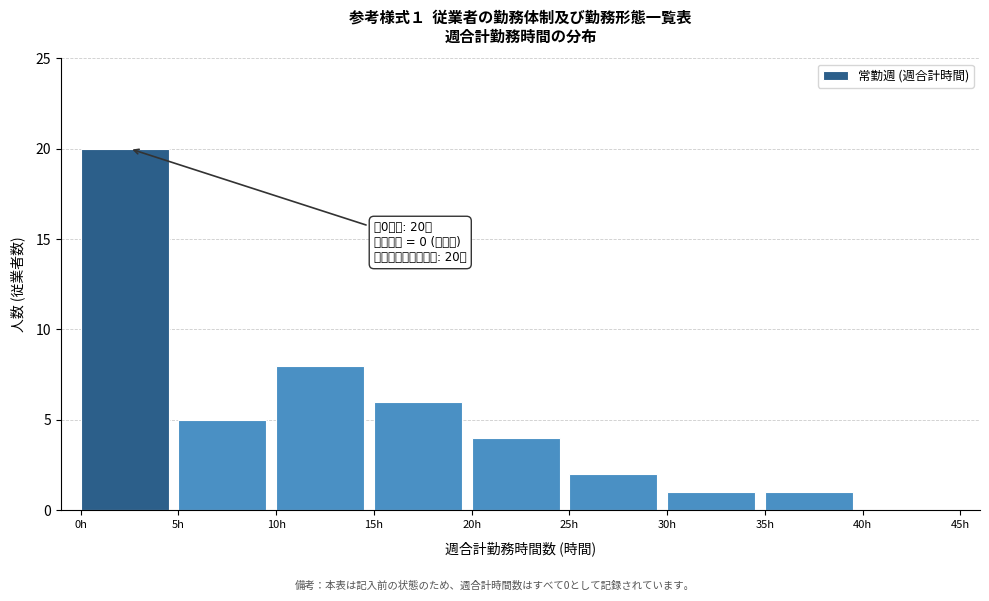

Reading left to right, transcribe all the data shown in this chart.

0h=20	5h=5	10h=8	15h=6	20h=4	25h=2	30h=1	35h=1	40h=0